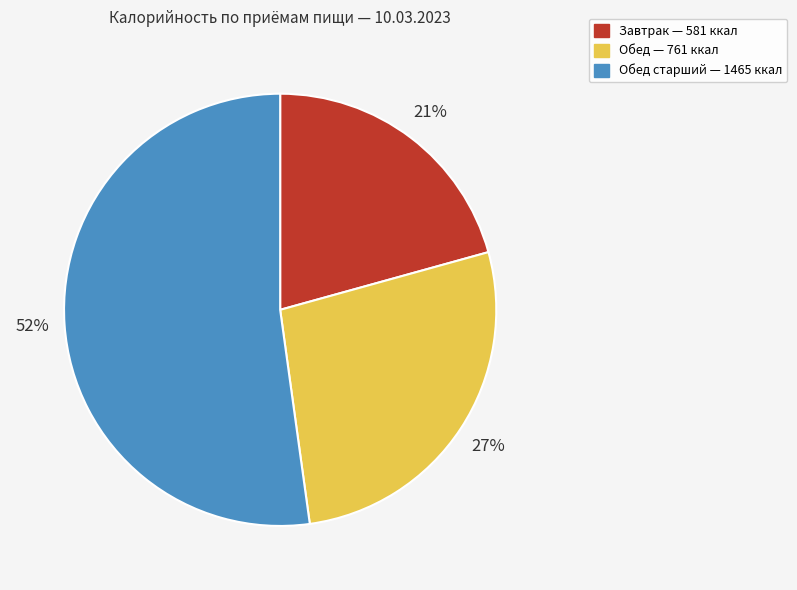

How many segments does this pie chart have?

3